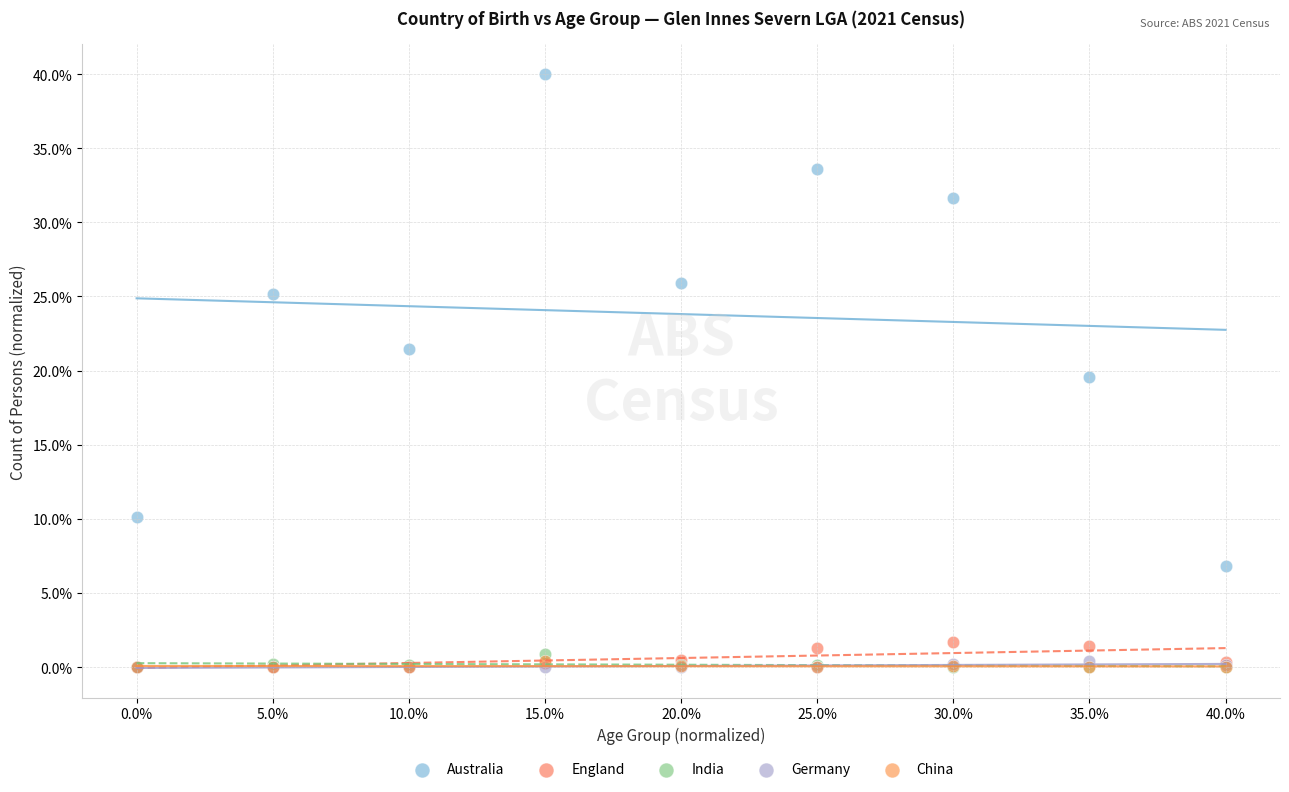

Which series has the largest Y range (max minus min)?

Australia